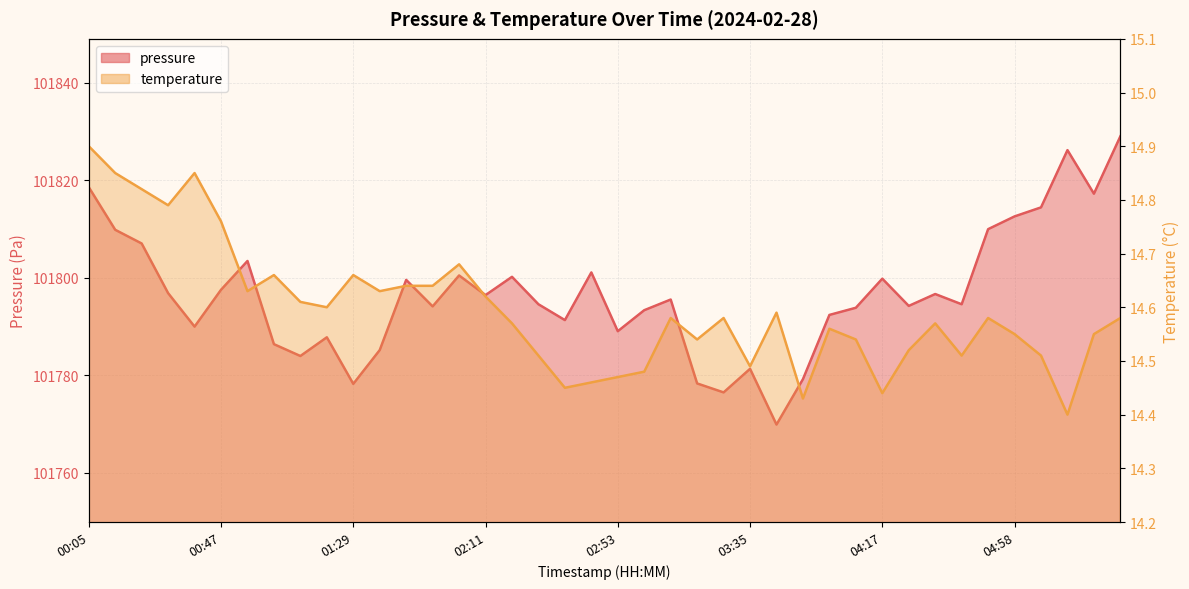

What is the value of the pressure point at the 14th from the left?

101794.1